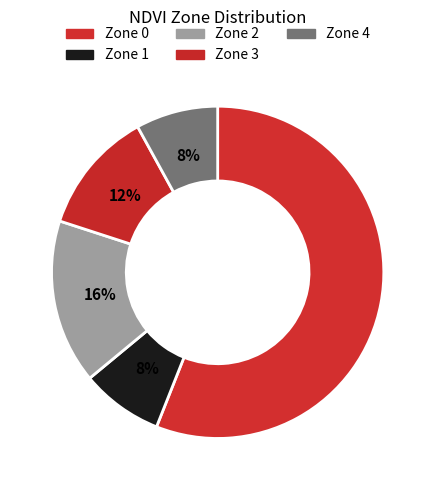

Does any single category account for the majority?

Yes